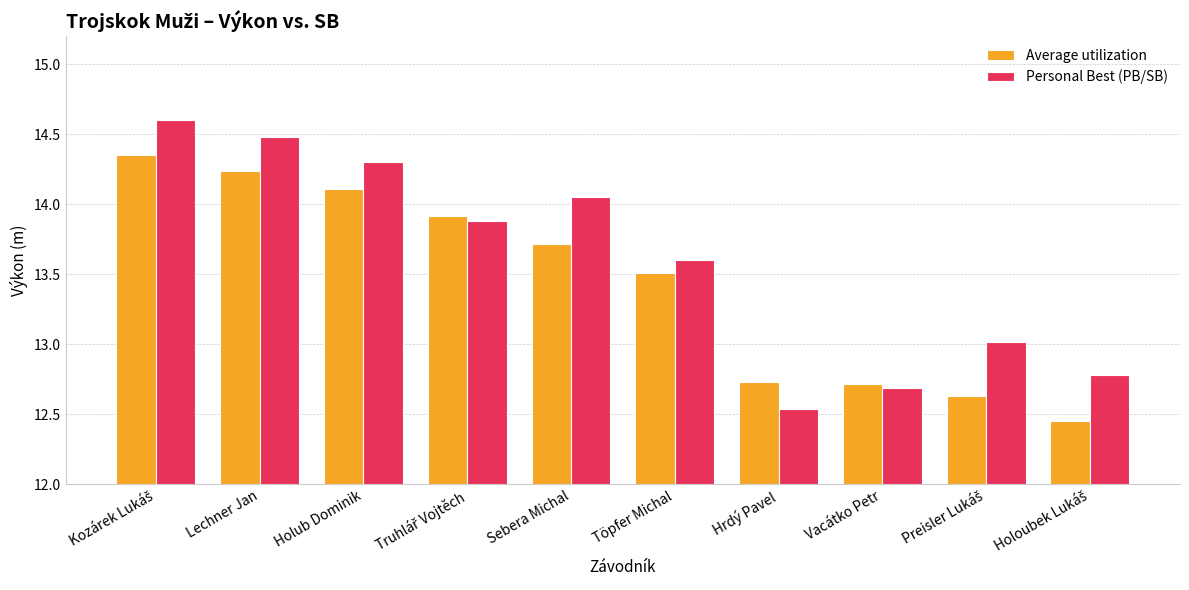

What is the greatest value displayed?

14.6